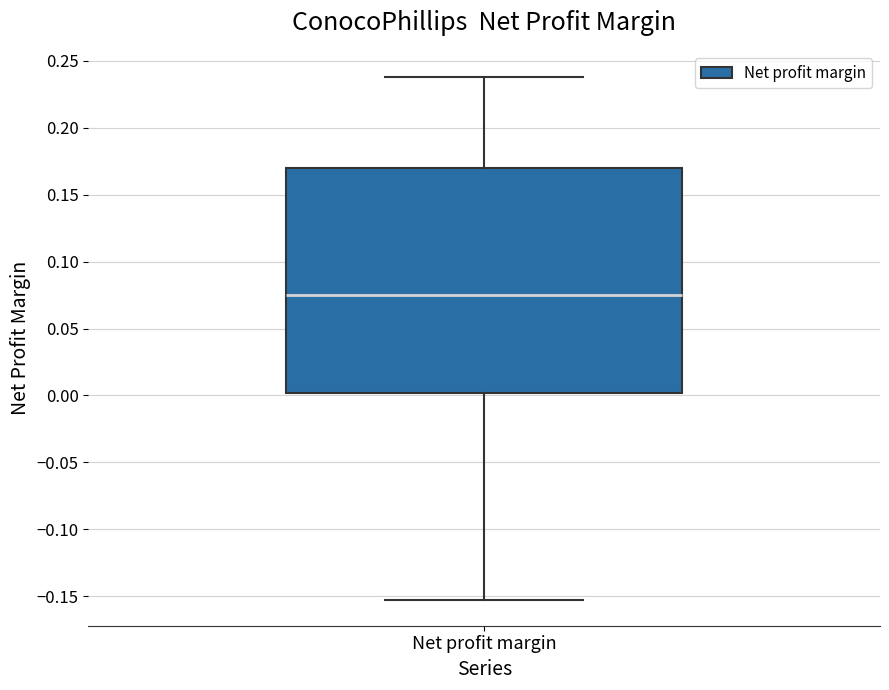

Read this box plot against the y-axis: the position of the median line, the range covered by the box, and the ends of both whiskers. The values are not printed on the chart, so give them approximately, as read against the axis.

median 0.075, box 0.000 to 0.170, whiskers -0.155 to 0.240